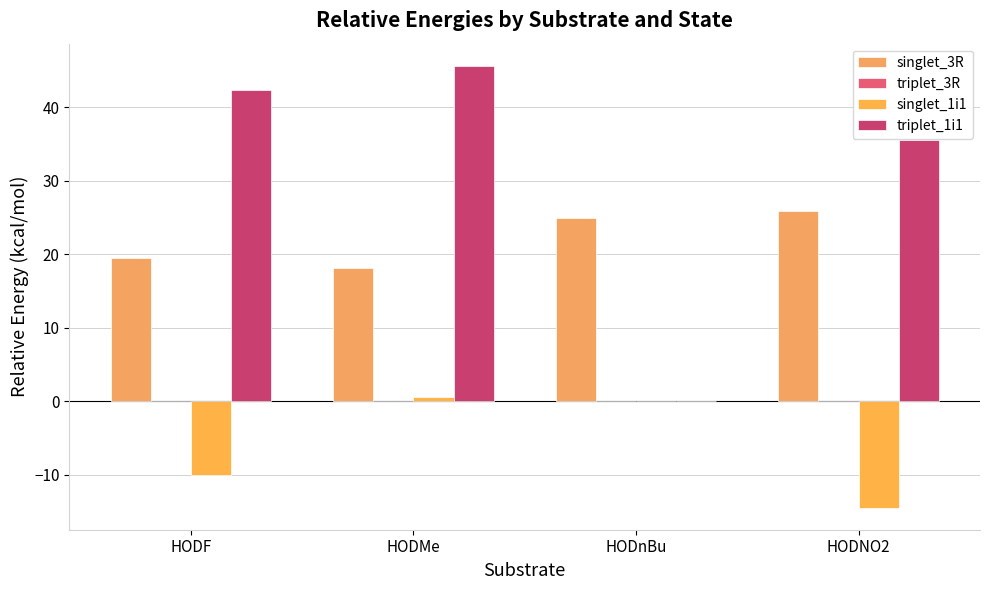

Which category has the highest value across all series?

HODMe